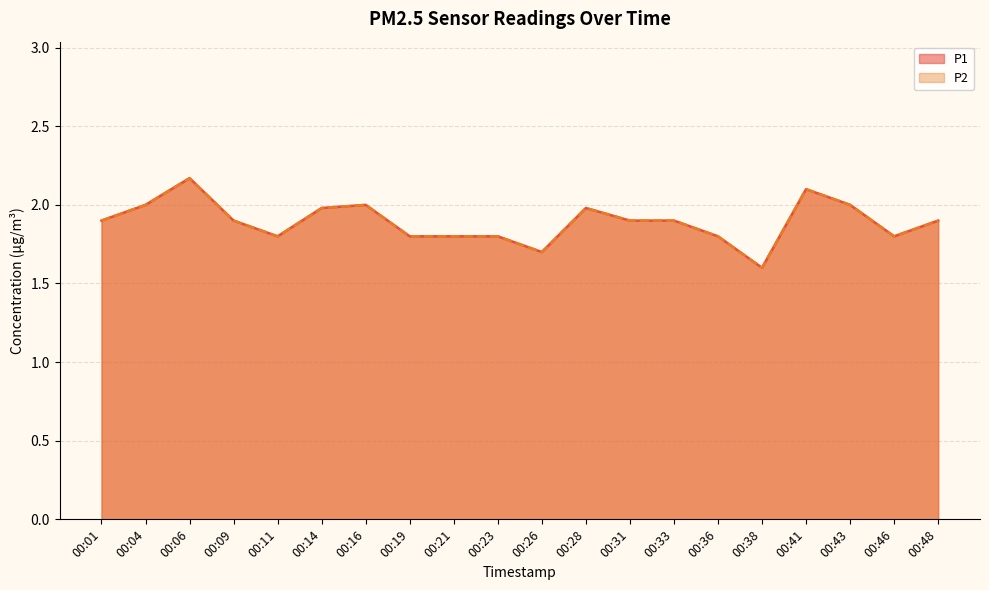

The value of P2 at 00:41 is 3.2. True or false?

False